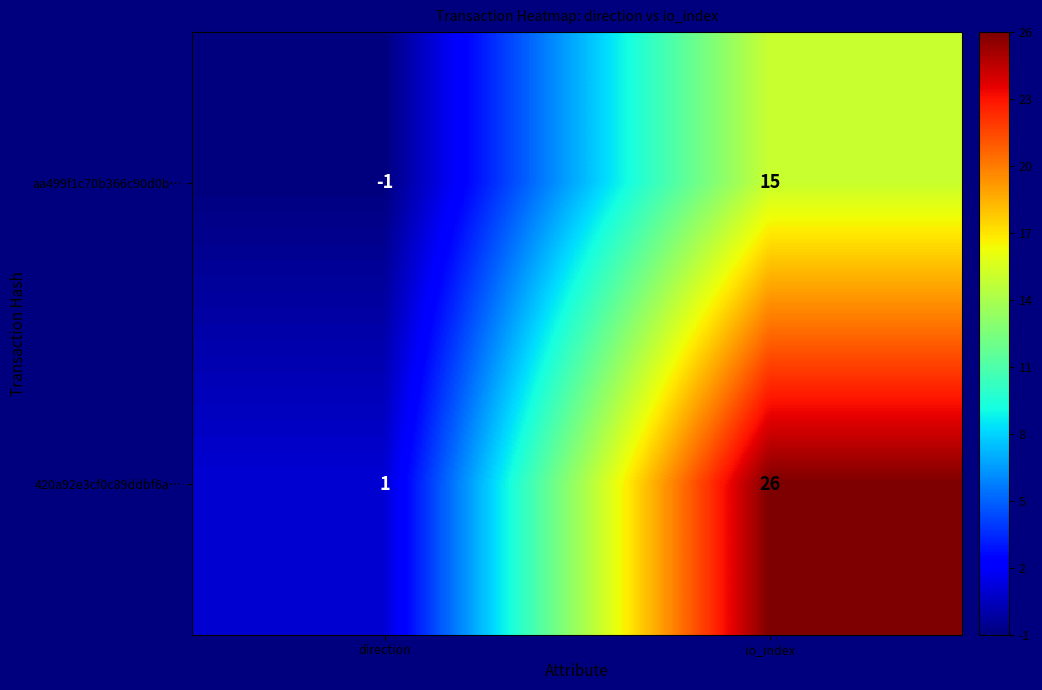

What is the difference between the aa499f1c70b366c90d0b… values at direction and io_index?

16